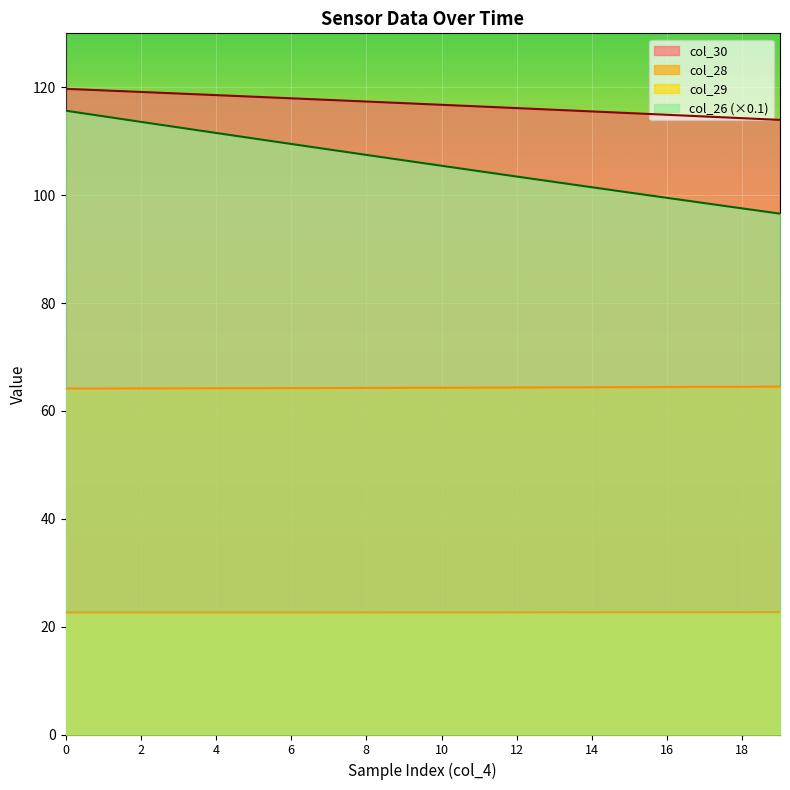

True or false: col_30 and col_28 cross at least once.

False